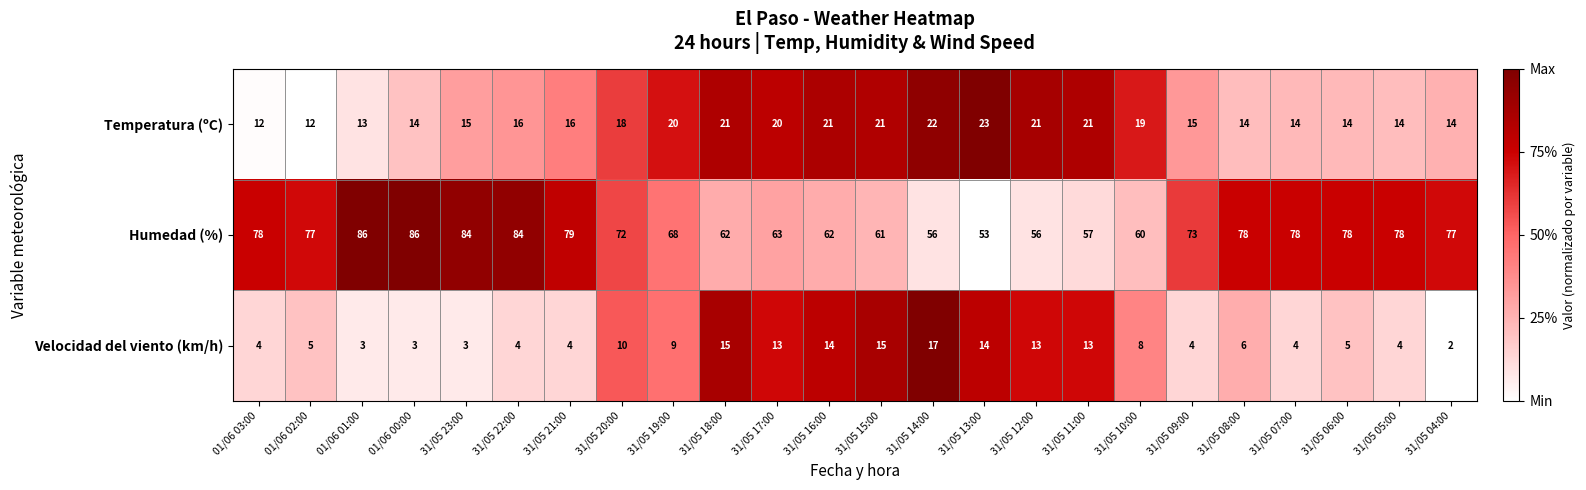

Which series changed the most between 01/06 02:00 and 31/05 11:00?

Humedad (%)